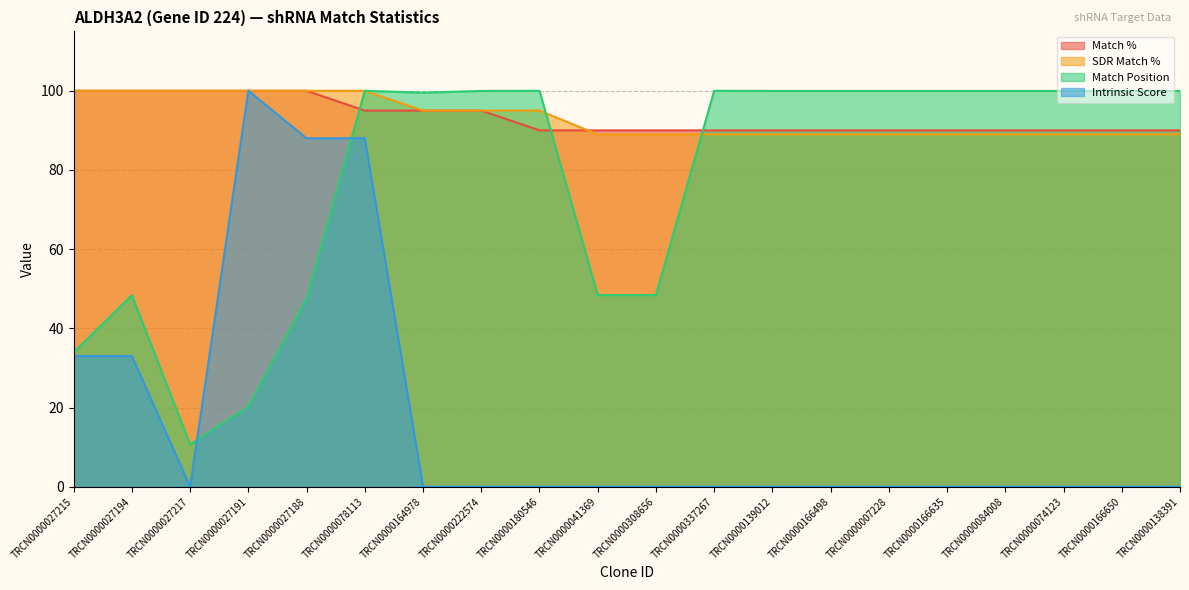

What is the label of the 2nd point from the right?

TRCN0000166650